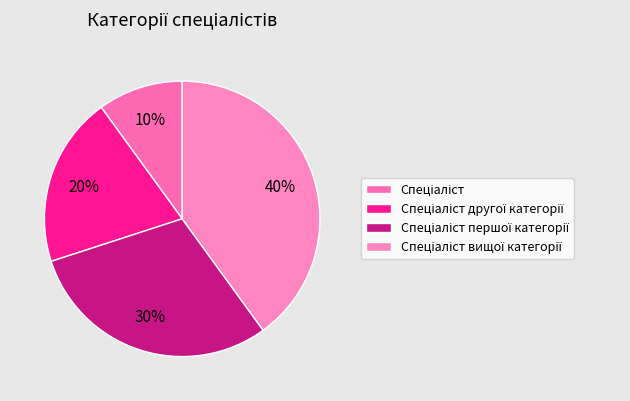

Count the number of slices in the pie.

4